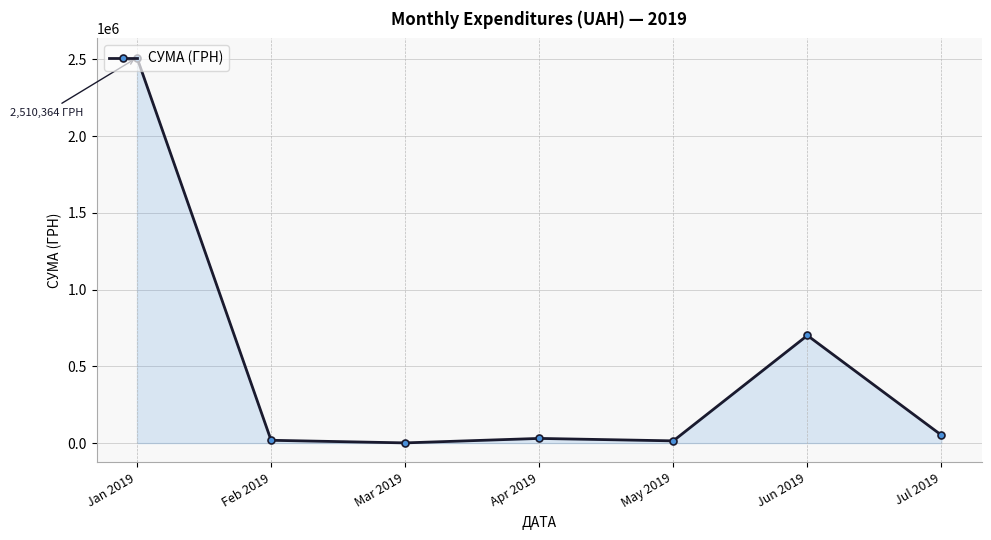

Where is the data nearest to the value 1255766?

Jun 2019